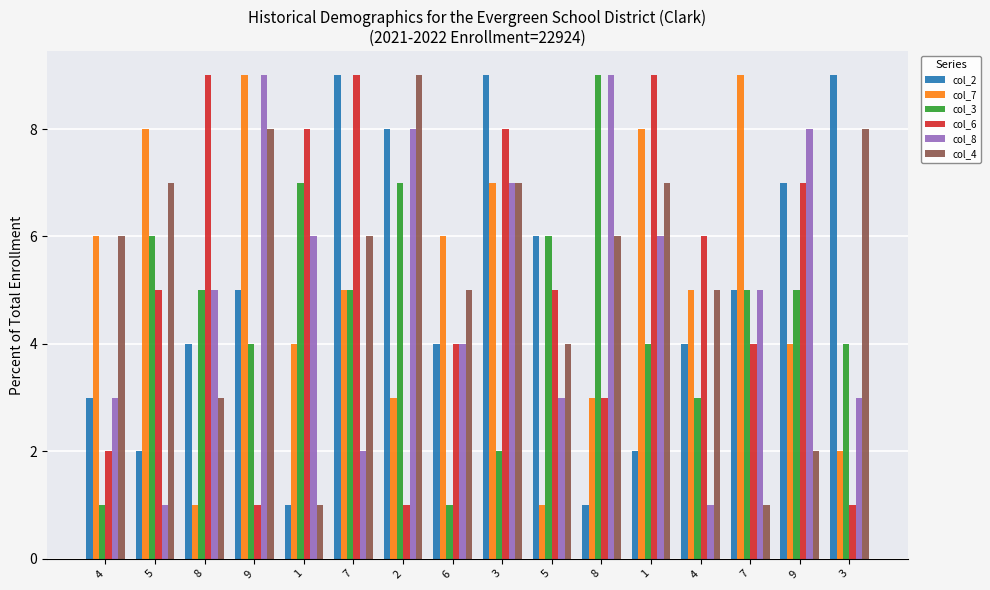

Rank the series at 8 from highest to lowest value.

col_6, col_3, col_8, col_2, col_4, col_7